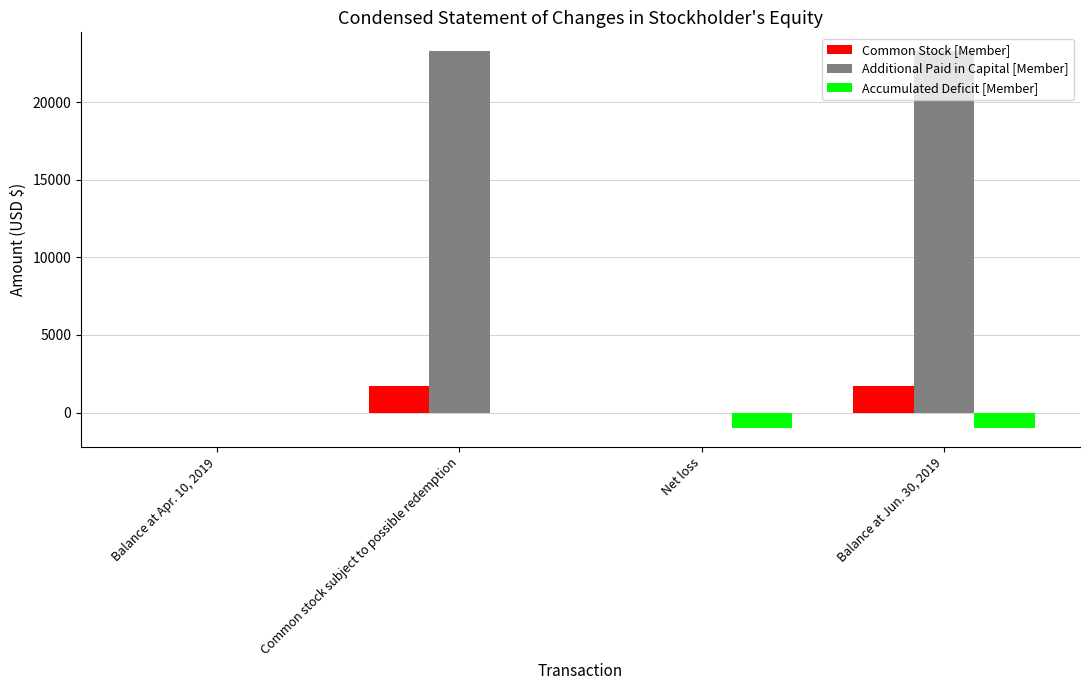

Reading left to right, what are all the values shown in this chart?

Common Stock [Member]: 0	1725	0	1725
Additional Paid in Capital [Member]: 0	23275	0	23275
Accumulated Deficit [Member]: 0	0	-1000	-1000